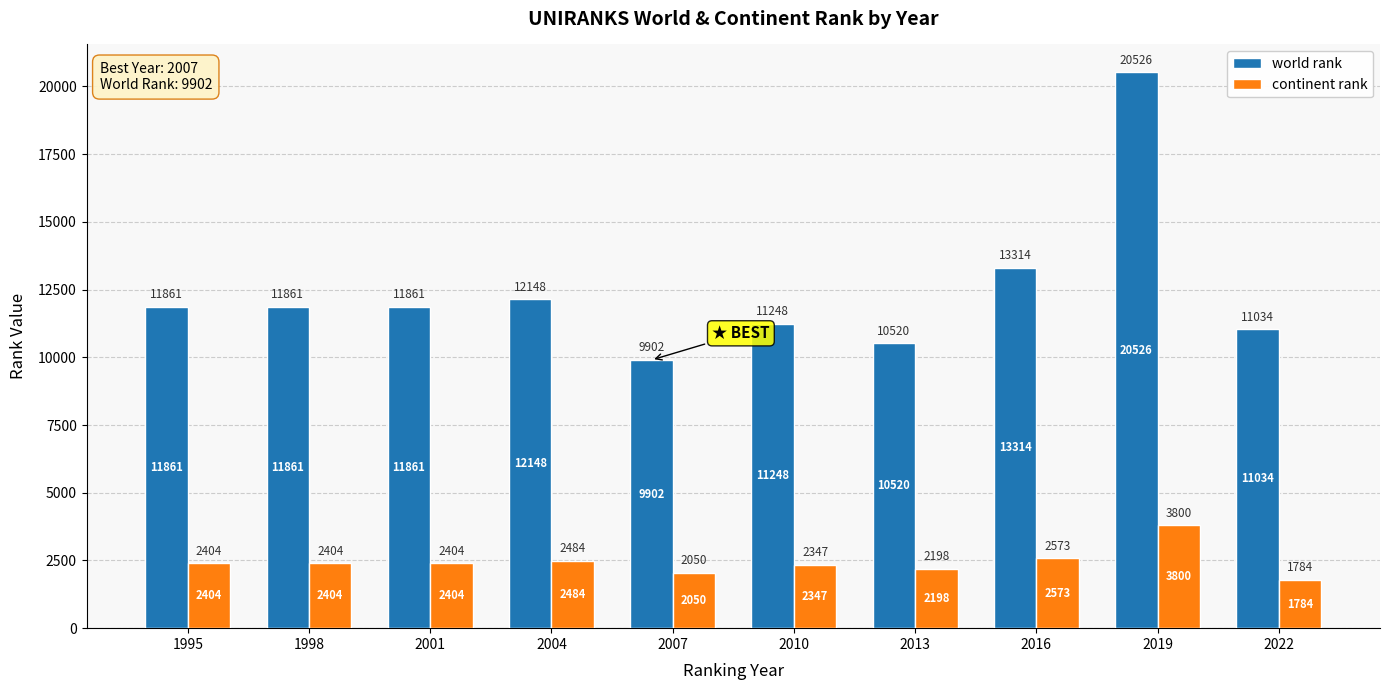

How many data points does each series have?

10